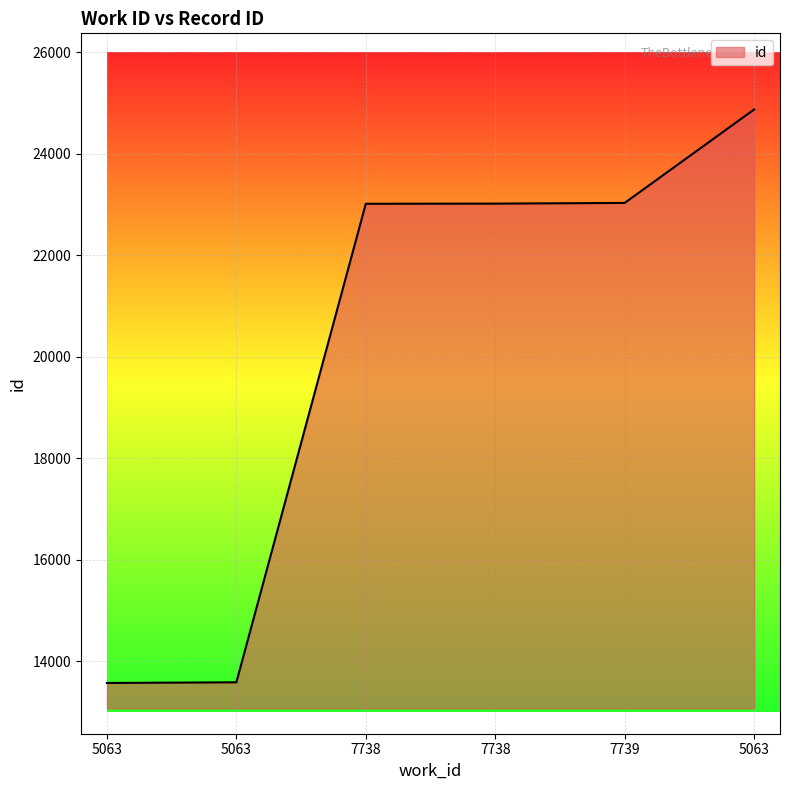

Rank the categories by value from highest to lowest.

5063, 7739, 7738, 7738, 5063, 5063